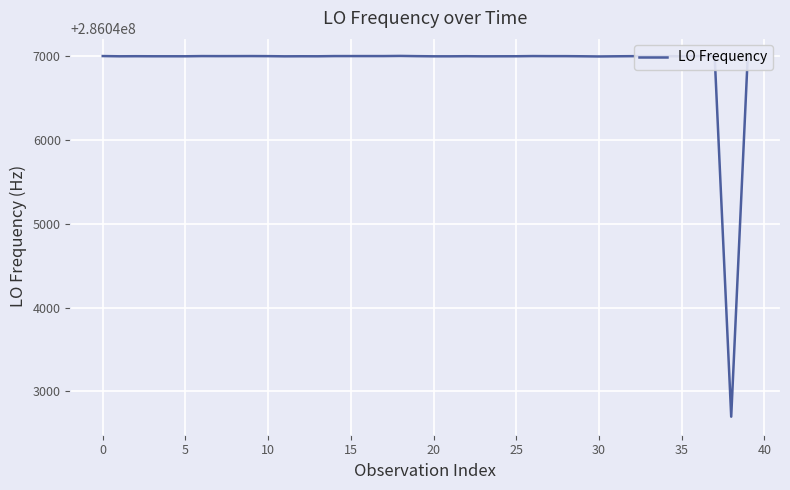

What is the minimum value shown in the chart?

286042699.5